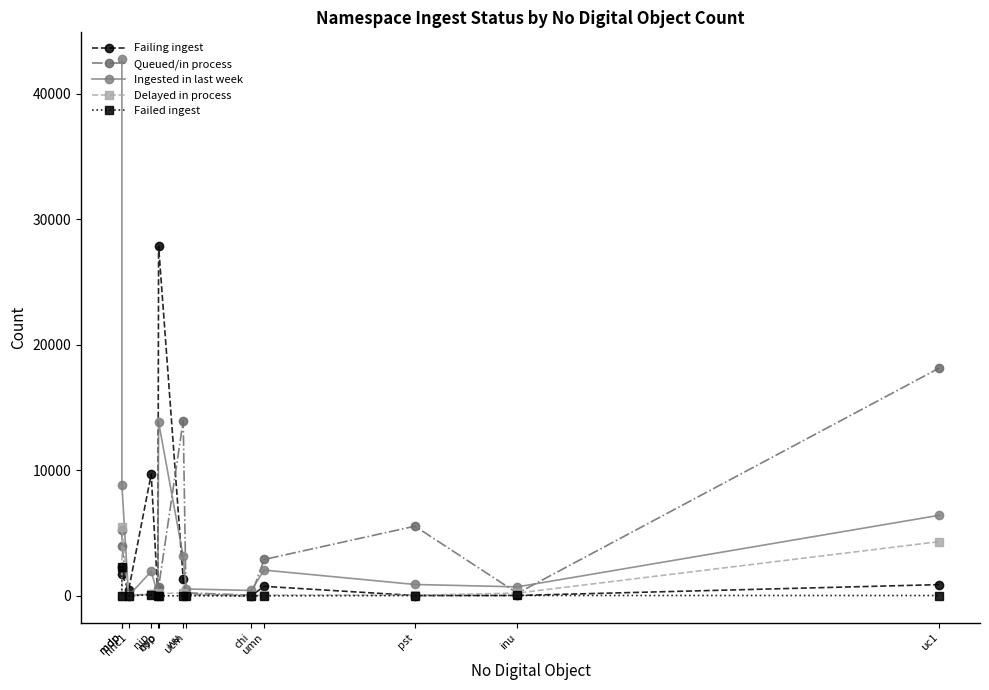

Which series has the widest spread of values?

Ingested in last week